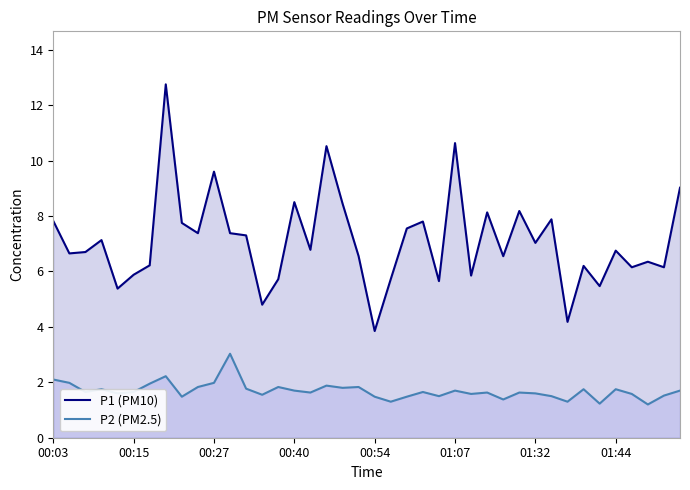

What is the difference between the P2 (PM2.5) values at 12 and 29?

0.1